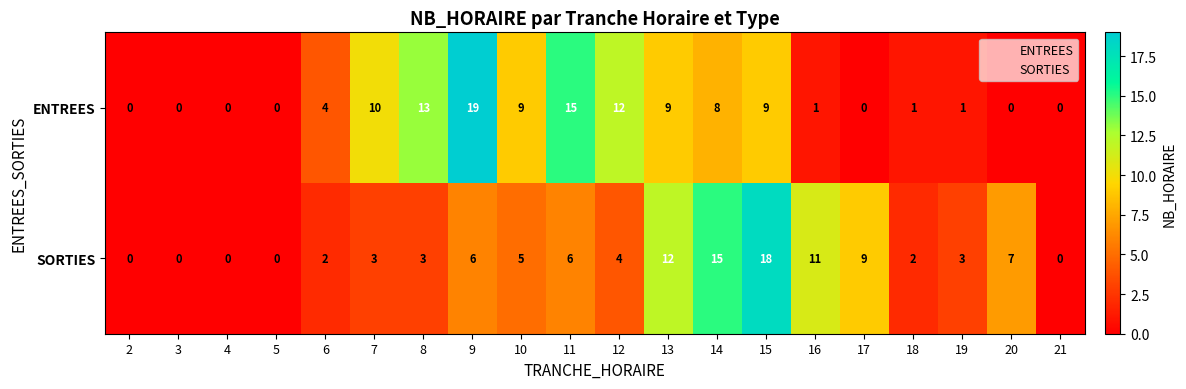

Is the value of SORTIES at 19 greater than the value of ENTREES at 12?

No